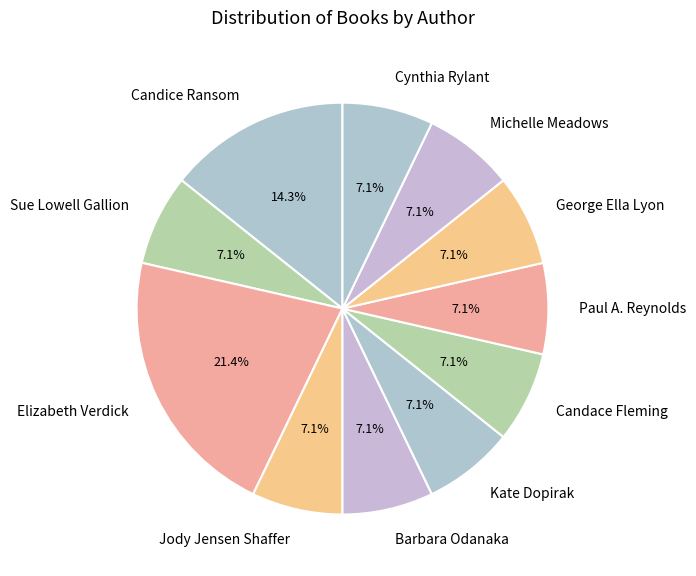

Which category has the biggest portion of the pie?

Elizabeth Verdick